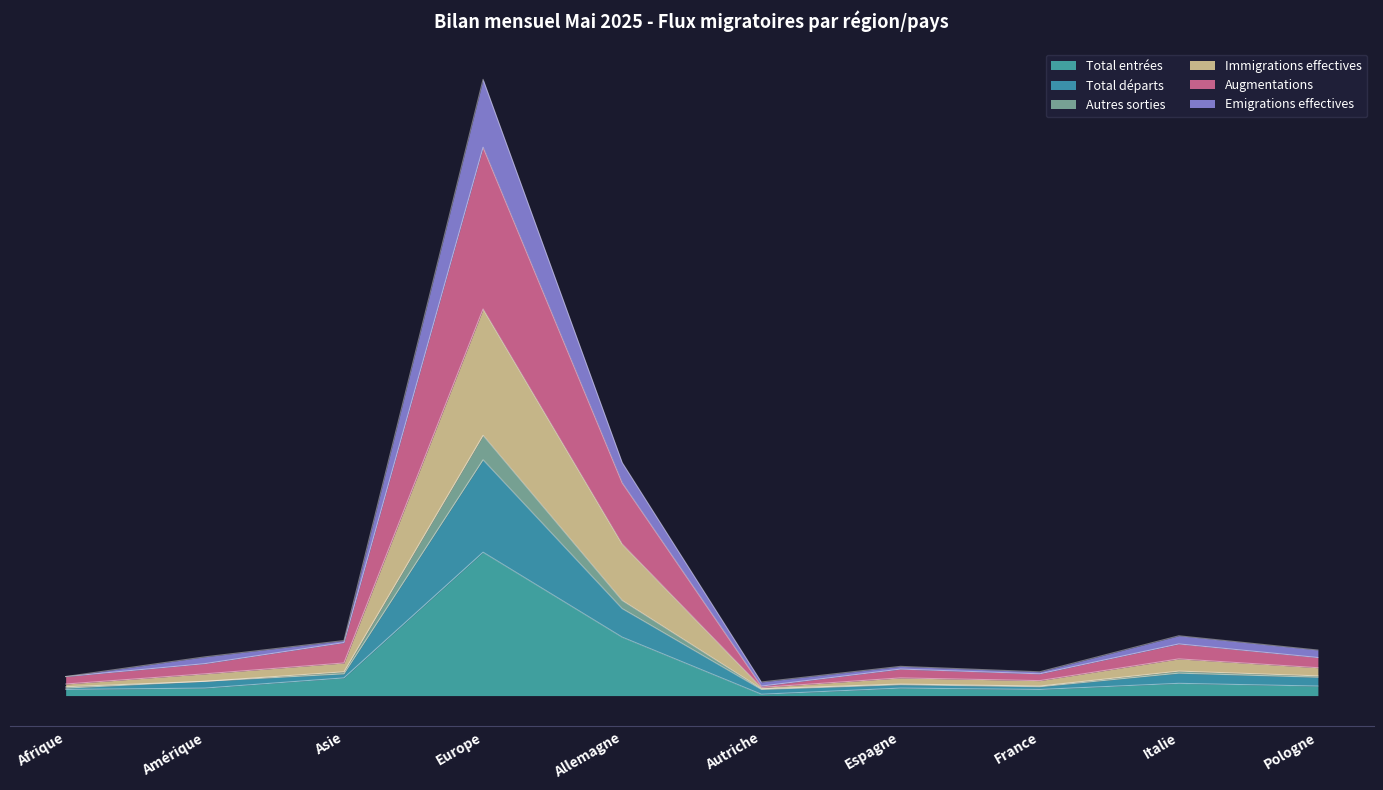

Count the number of data series in this chart.

6